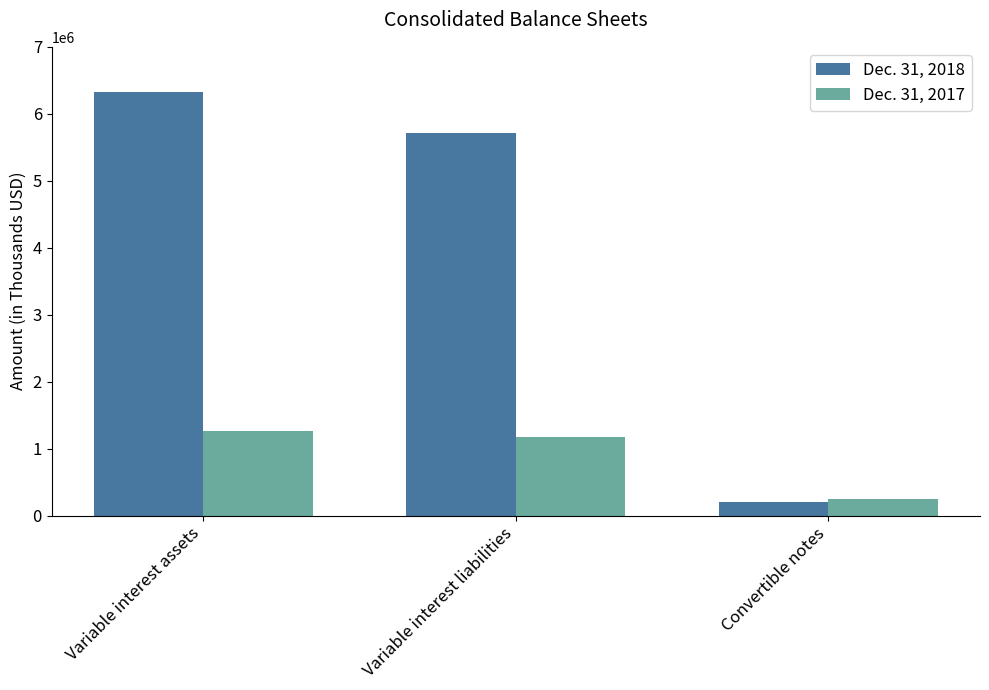

How many bars are there in total?

6